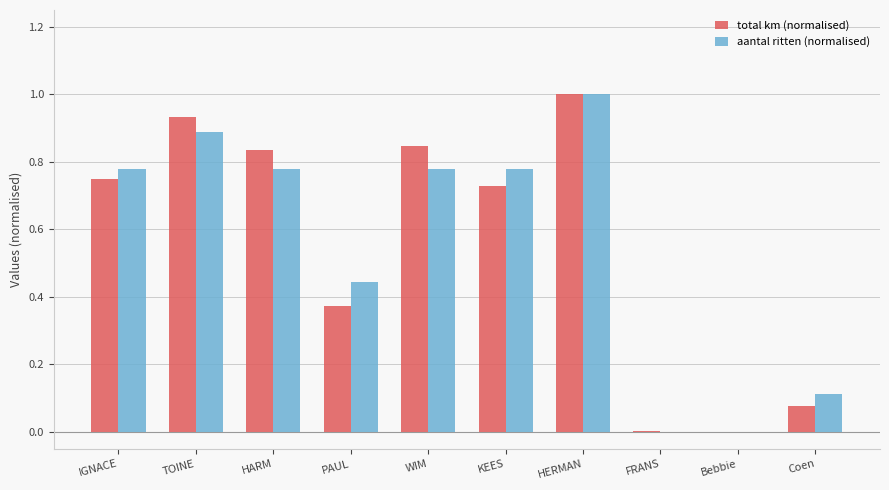

Which series changed the most between HARM and PAUL?

total km (normalised)